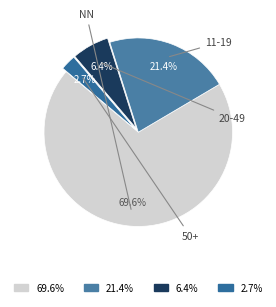

What is the smallest slice in the pie chart?

2.7%